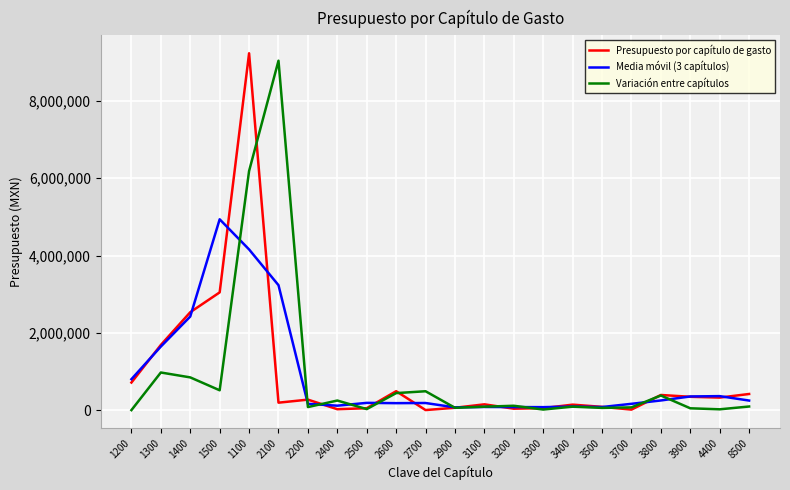

What is the difference between the maximum and second lowest values in the Media móvil (3 capítulos) series?

4862378.7